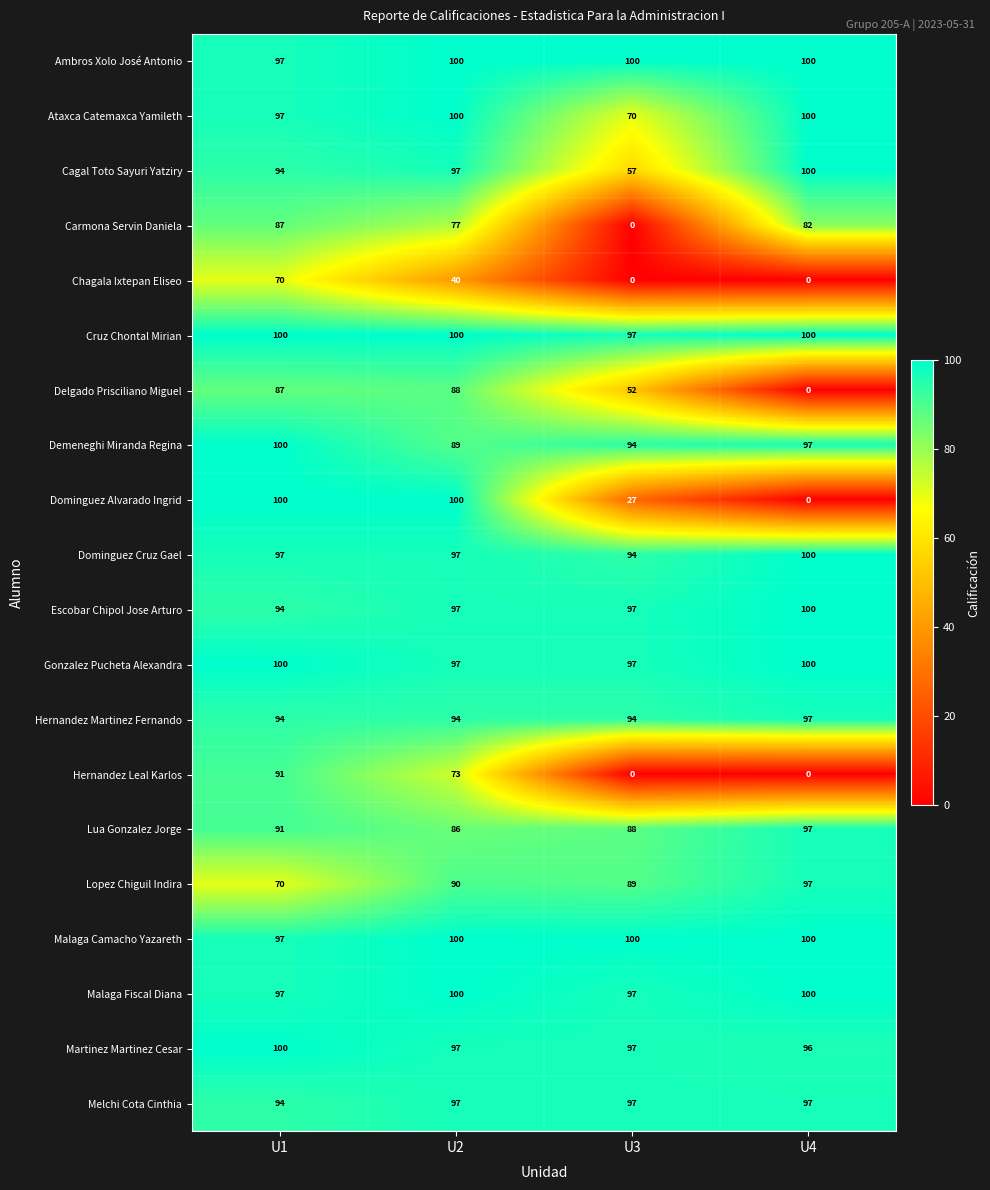

Which series has the widest spread of values?

Dominguez Alvarado Ingrid